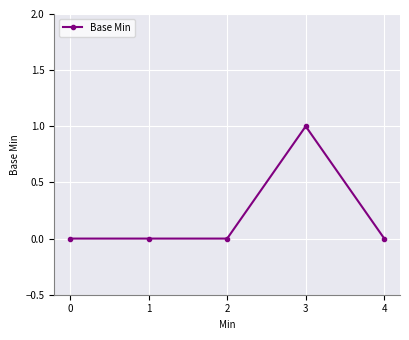

The value at 4 is 0. True or false?

True